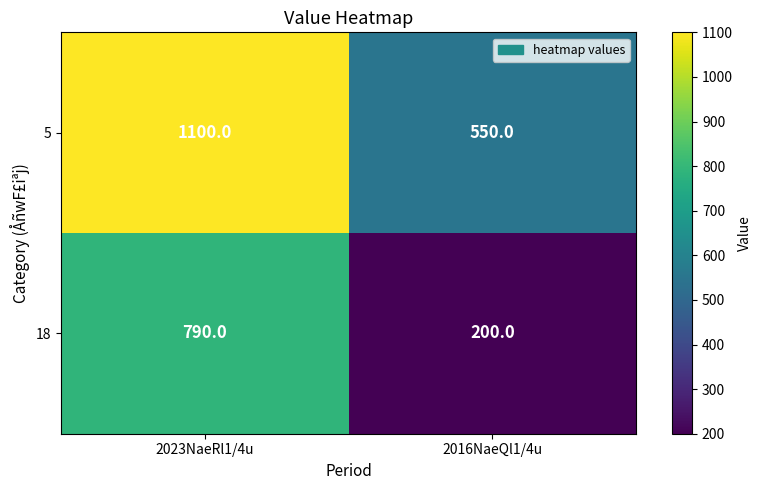

What is the sum of the 18 values at 2023NaeRl1/4u and 2016NaeQl1/4u?

990